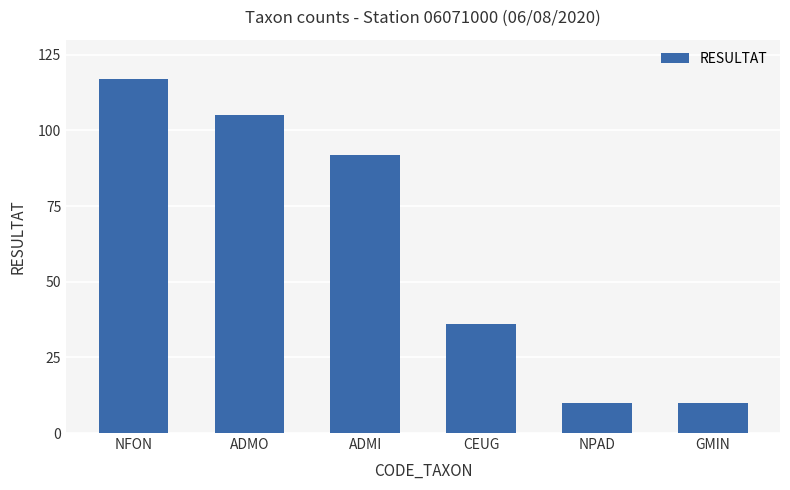

The value at NFON is 208. True or false?

False